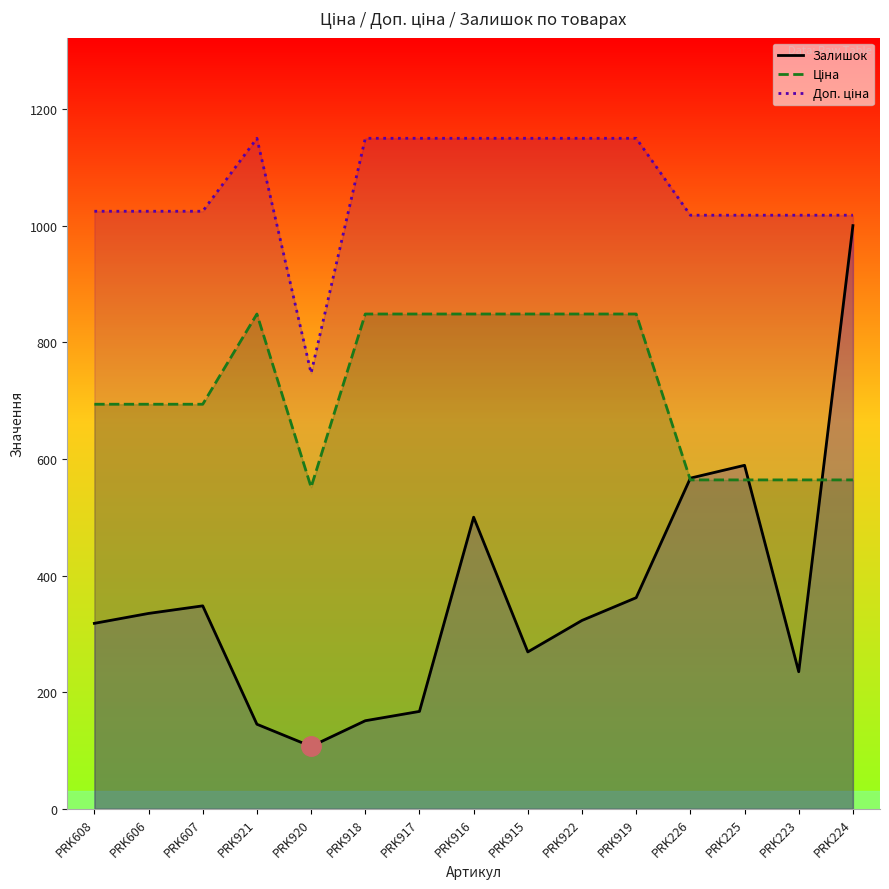

What is the value of the Ціна point at the 7th from the left?

848.4